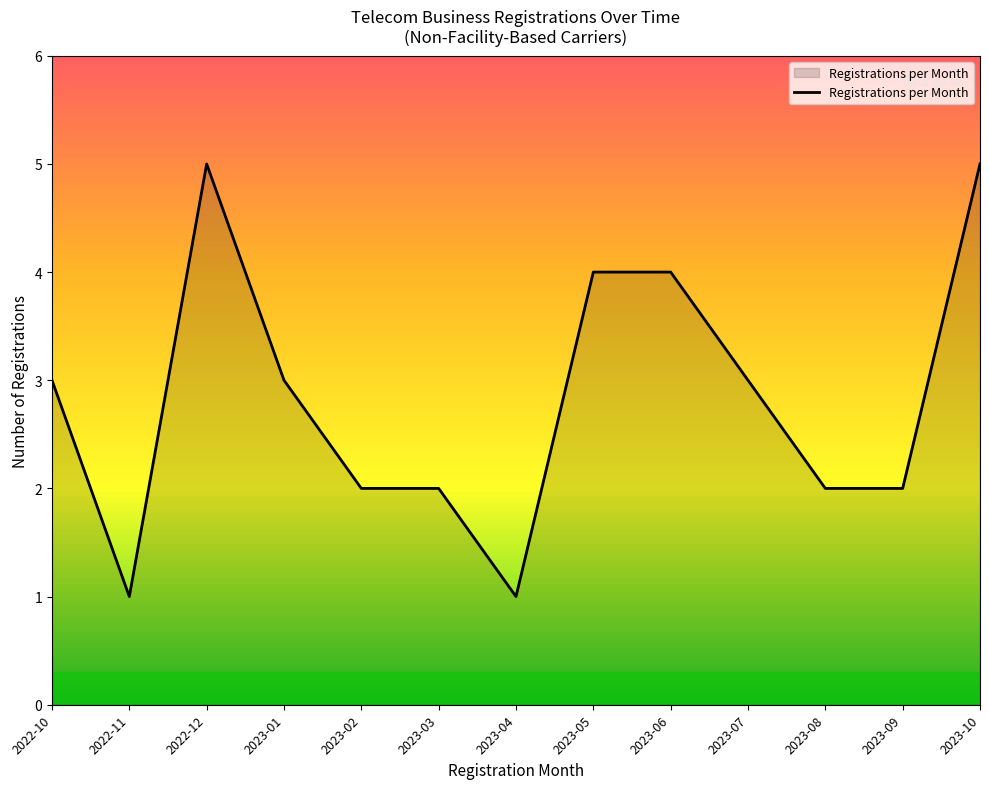

What is the difference between the maximum and minimum values?

4